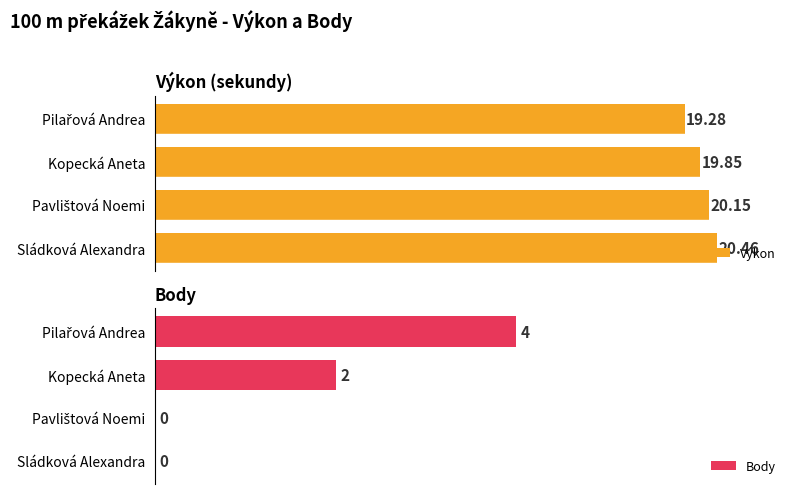

How many series are shown in this chart?

2